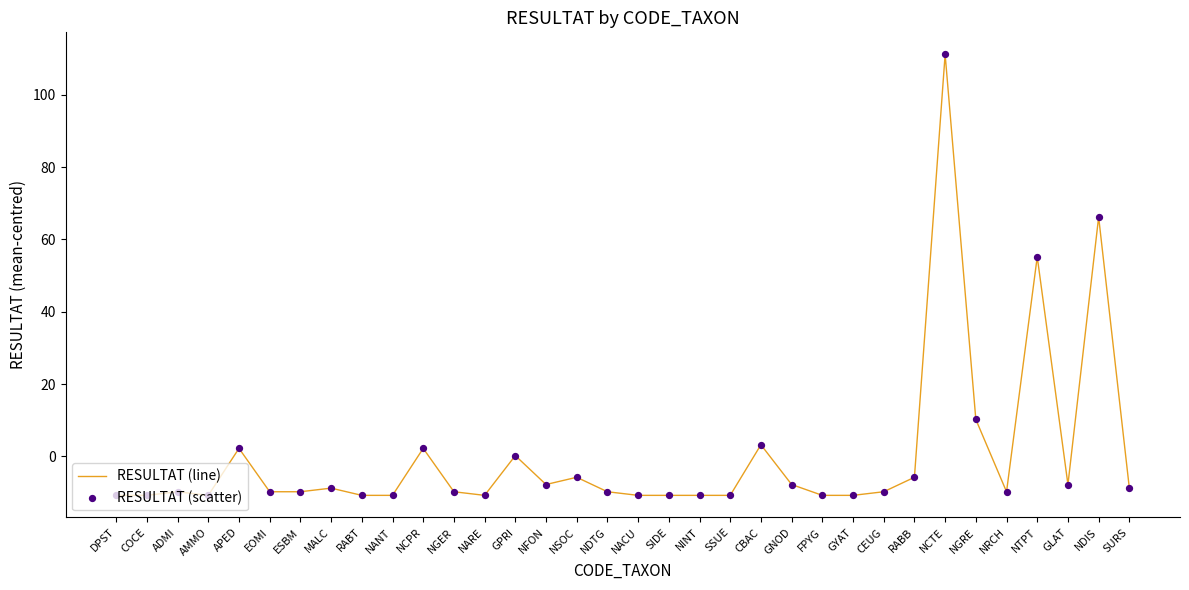

Between NGER and NDIS, which is larger?

NDIS